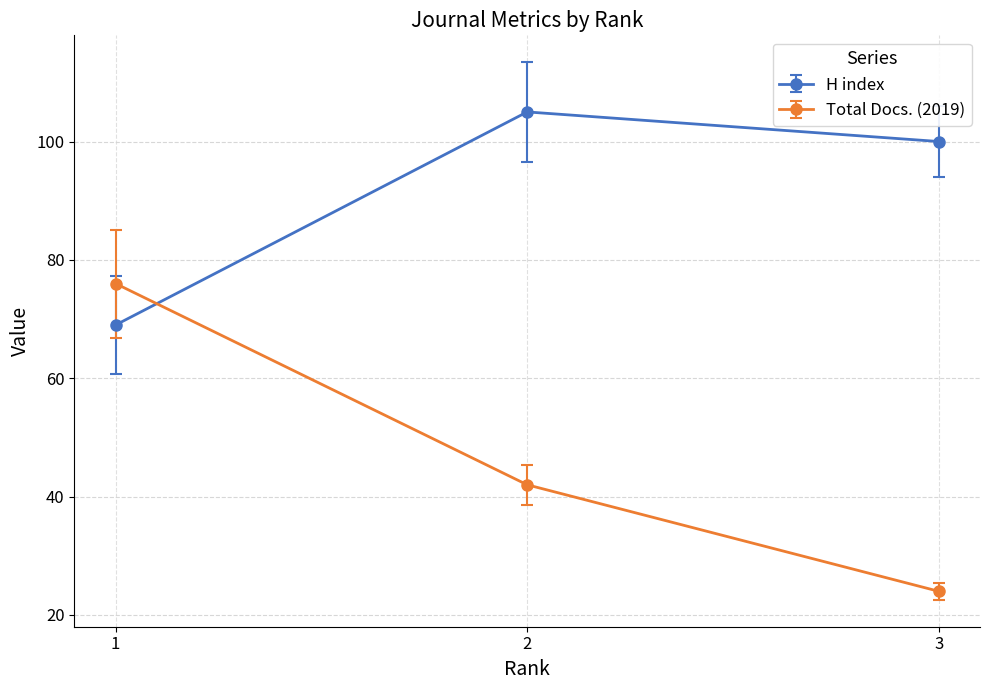

At how many categories does at least one series exceed 90?

2